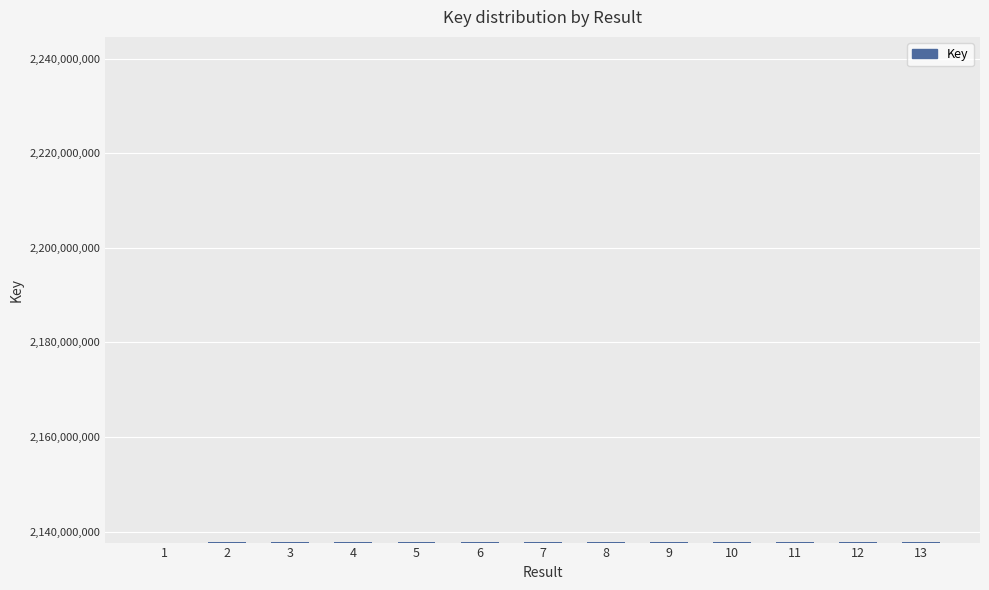

What is the smallest value displayed?

2137667215